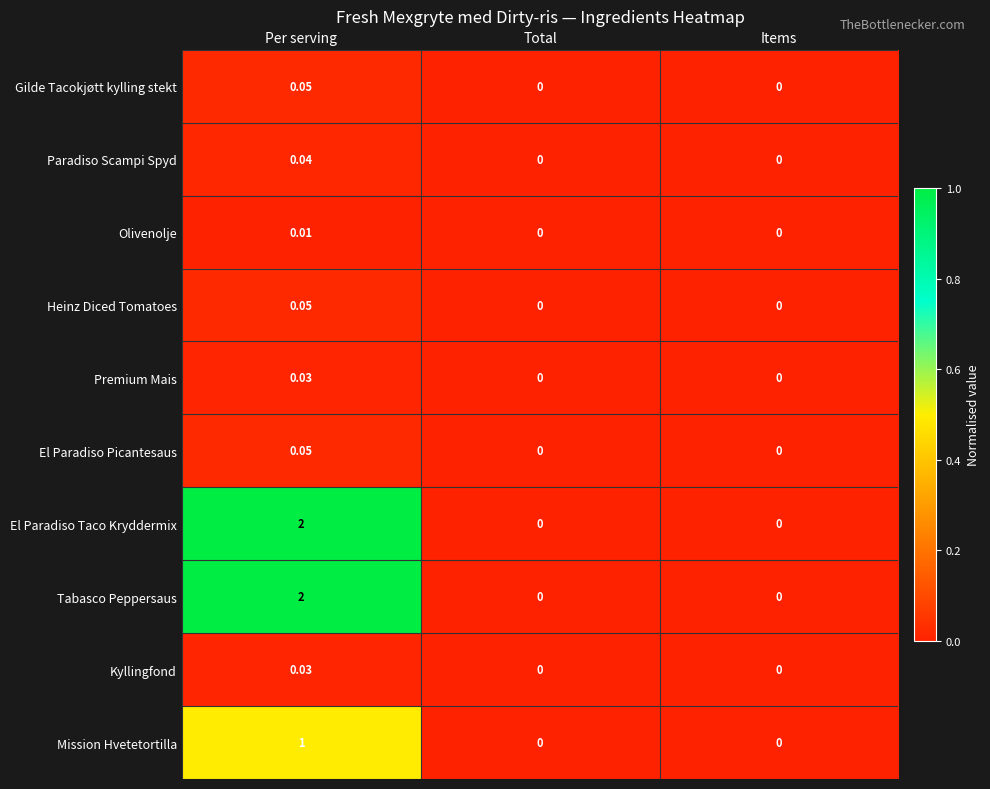

Which category has the highest value in the Olivenolje series?

Per serving